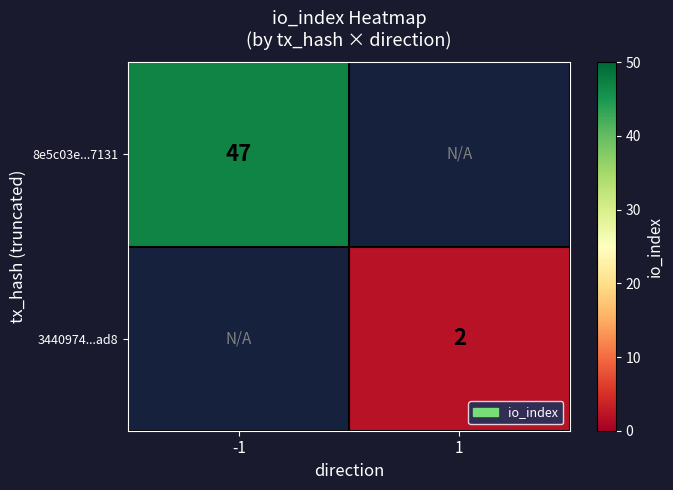

True or false: 8e5c03e...7131 has a value of 47 at -1.

True